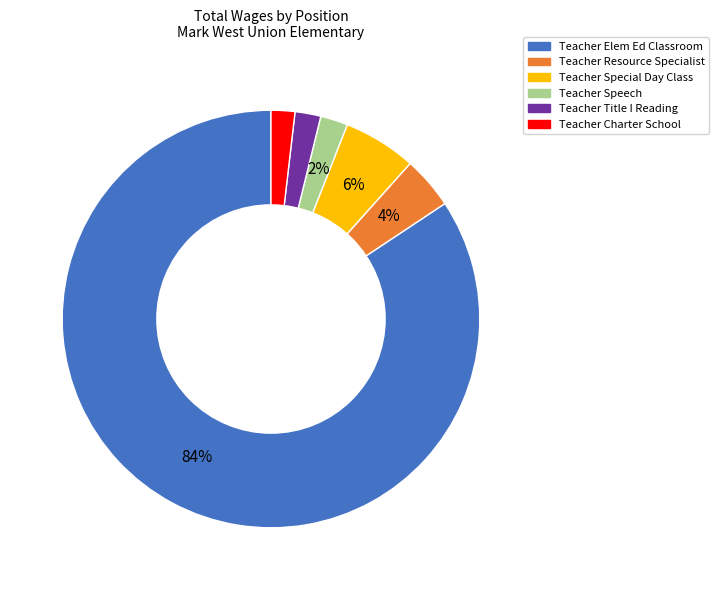

Is the sum of Teacher Elem Ed Classroom and Teacher Special Day Class greater than half?

Yes